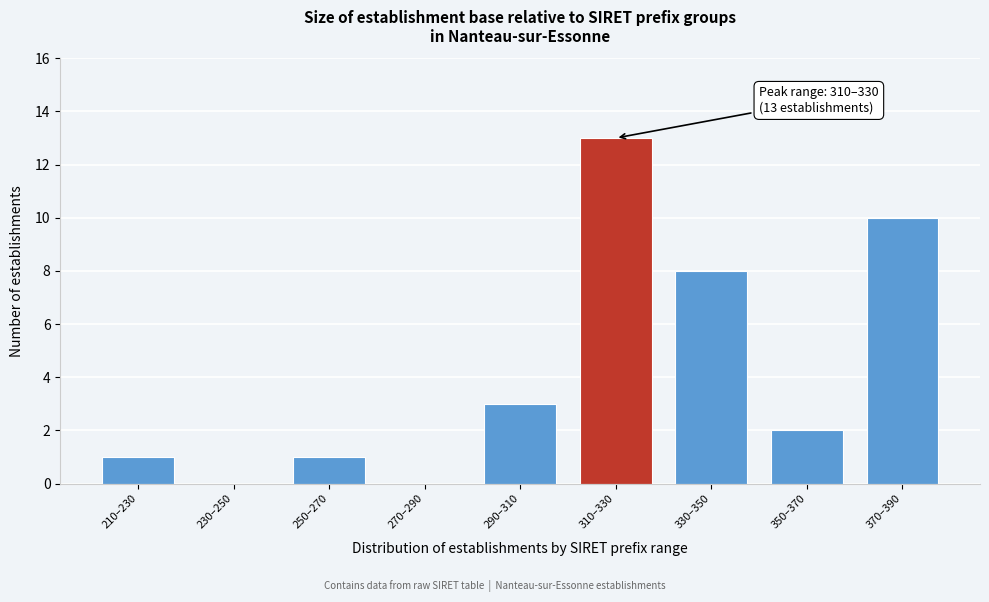

Reading left to right, transcribe all the data shown in this chart.

210–230=1	230–250=0	250–270=1	270–290=0	290–310=3	310–330=13	330–350=8	350–370=2	370–390=10